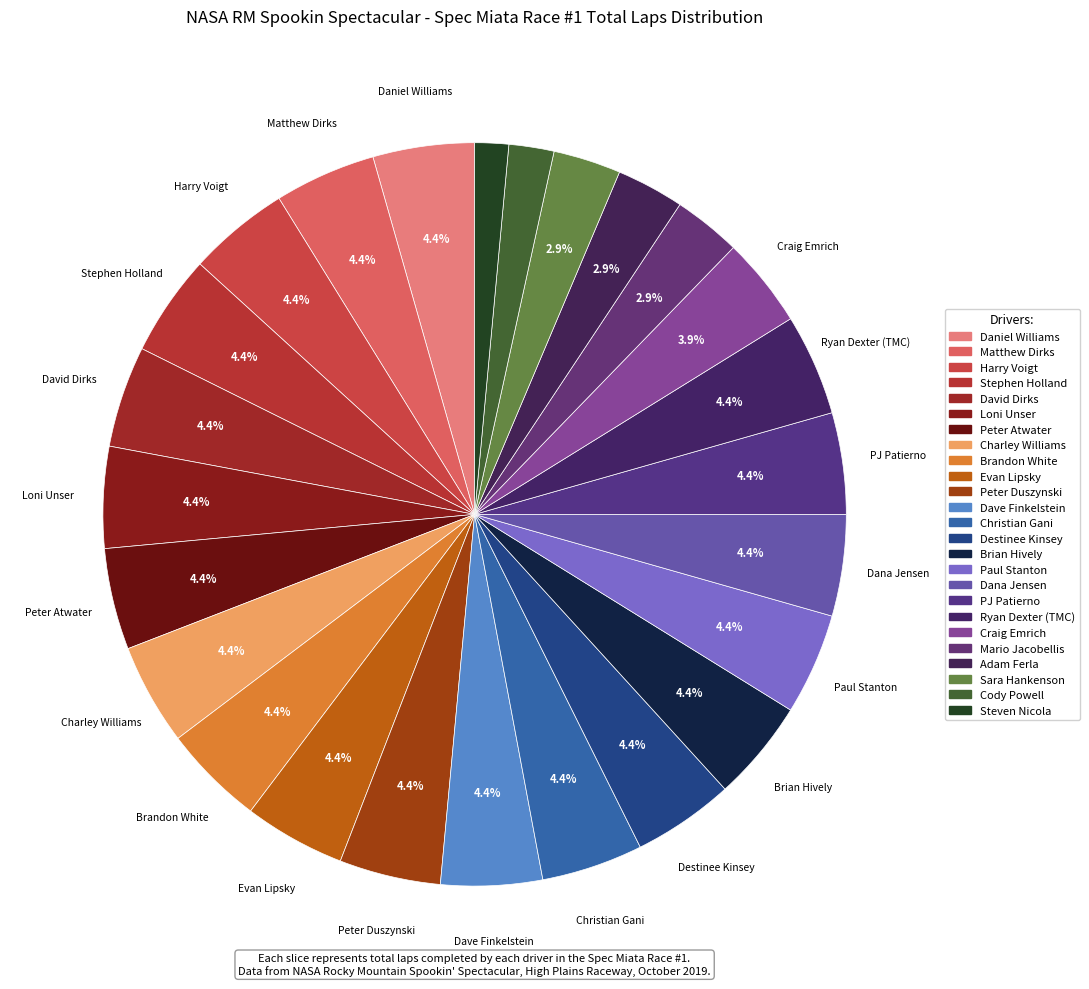

Count the number of slices in the pie.

25